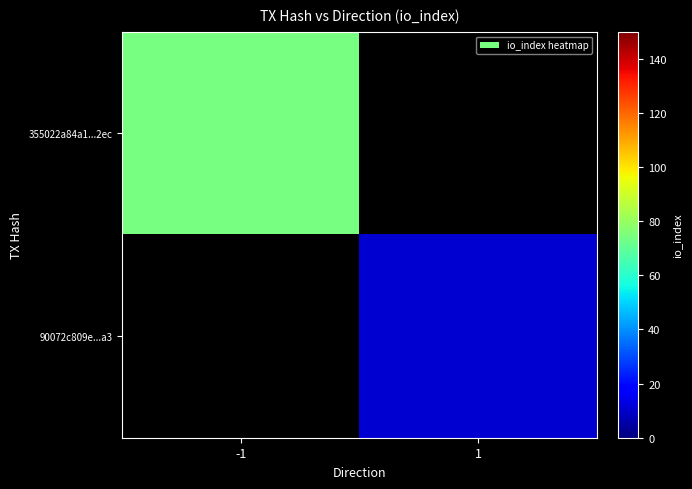

The value of 355022a84a1...2ec at -1 is 74.0. True or false?

True